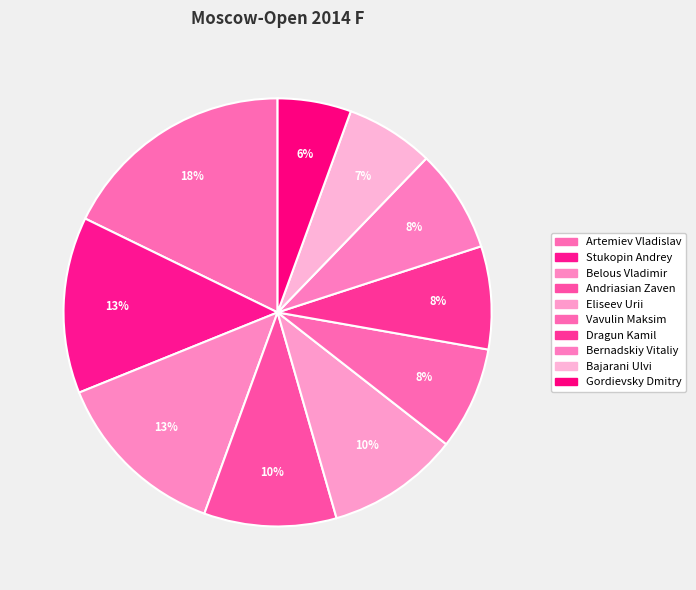

To the nearest percent, what is the average slice percentage?

10%